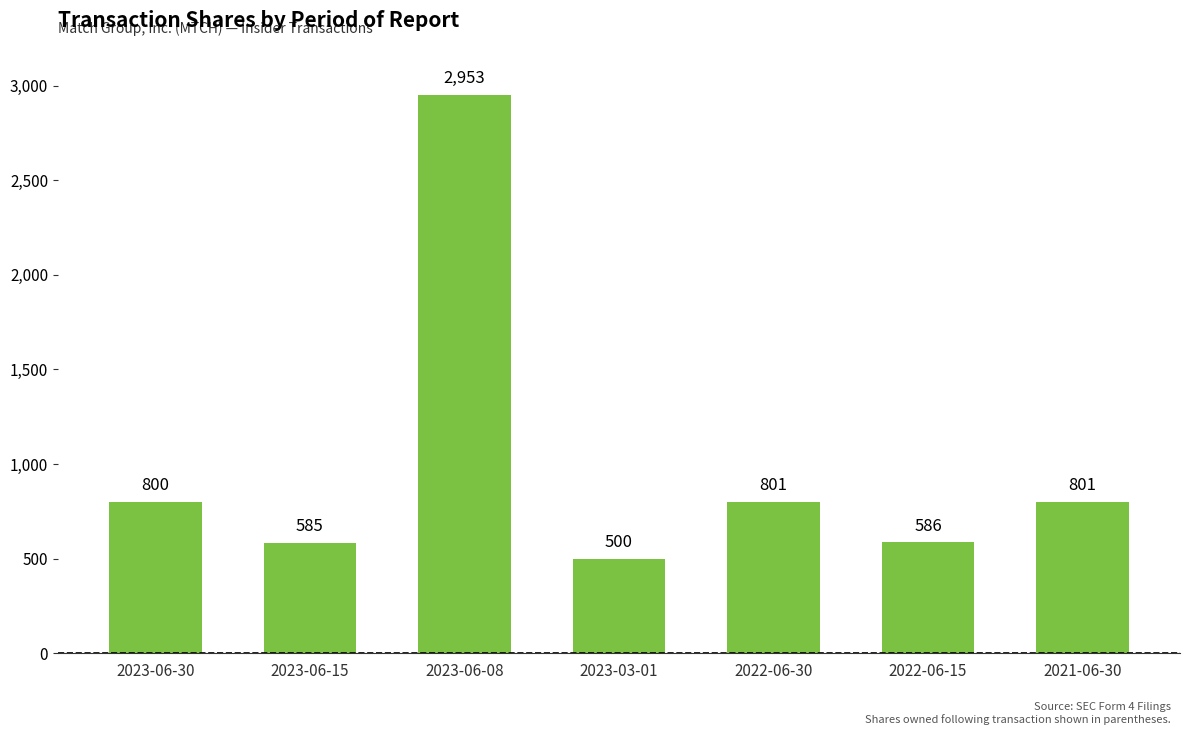

What is the label of the 2nd bar from the left?

2023-06-15